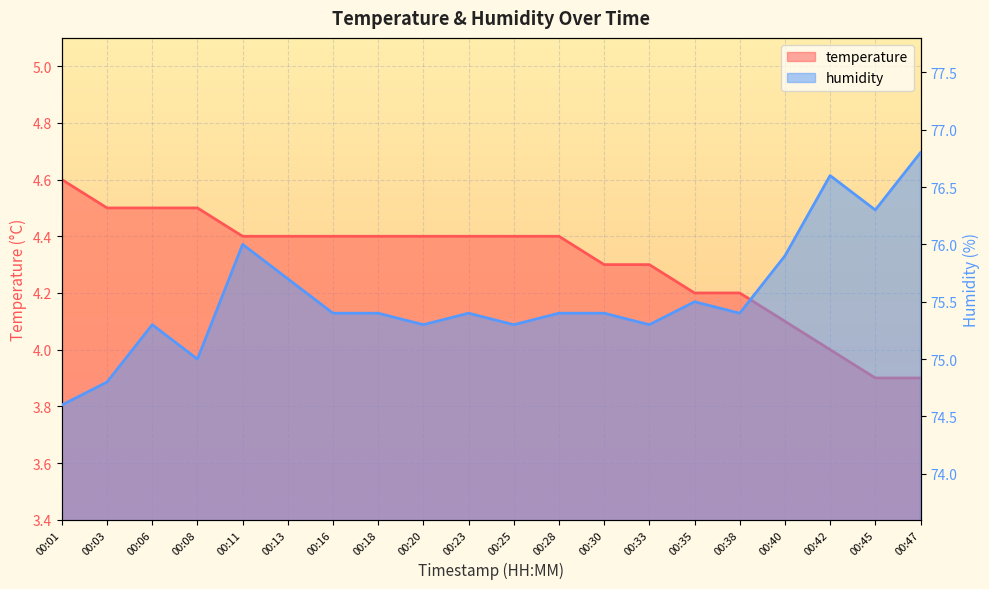

True or false: temperature and humidity intersect in this chart.

False